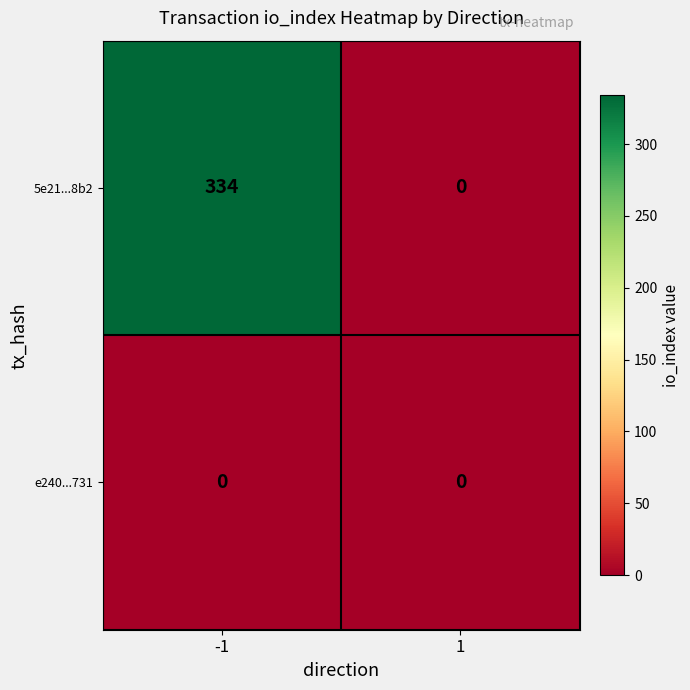

Is it true that e240...731 equals 0 at -1?

True